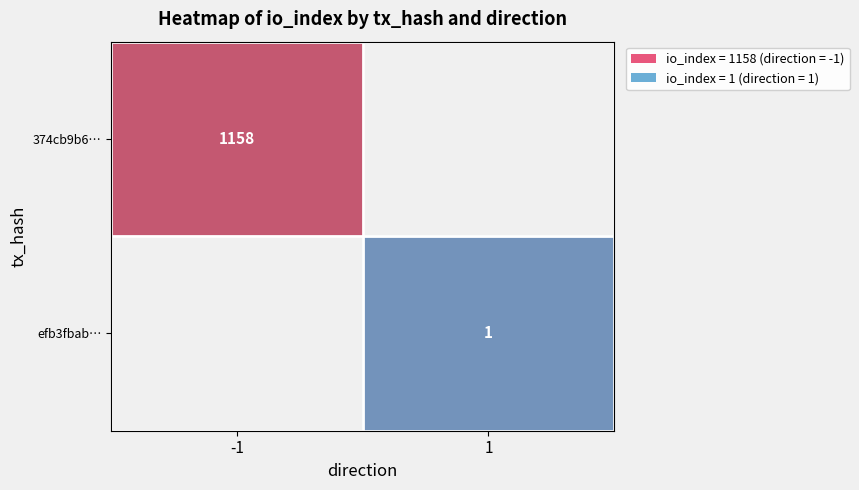

Is the value of efb3fbab… at 1 greater than the value of 374cb9b6… at -1?

No